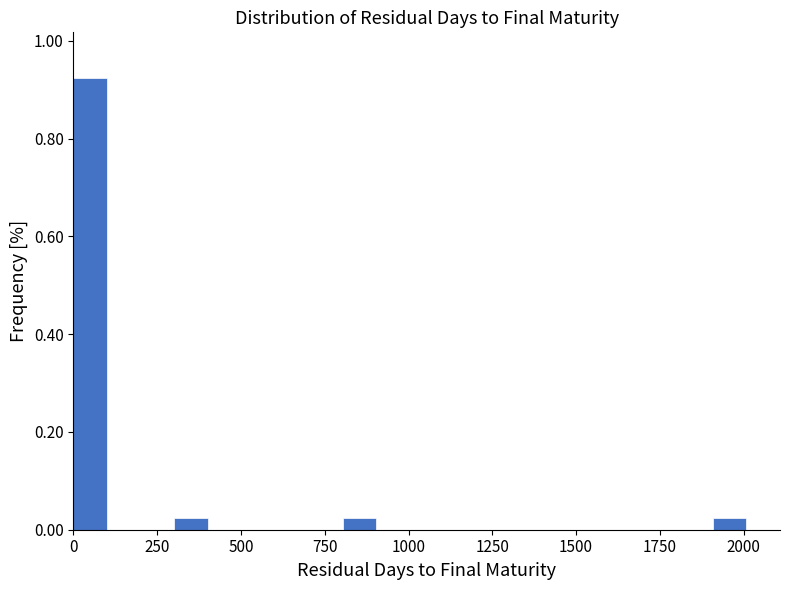

Read against the x-axis, roughly where is the centre of the tallest bar?

50